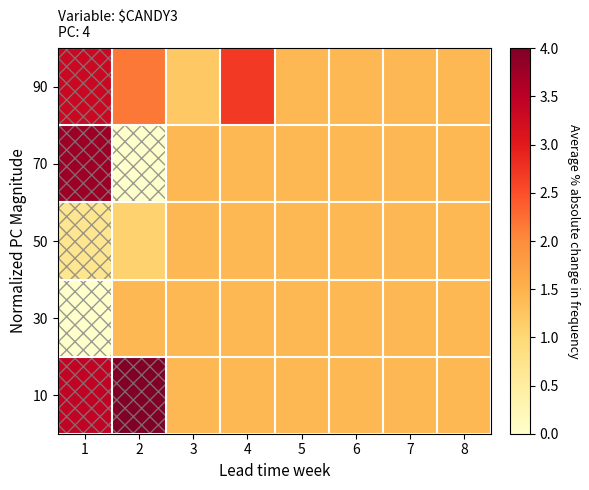

Between 3 and 6, which series saw the biggest shift?

90